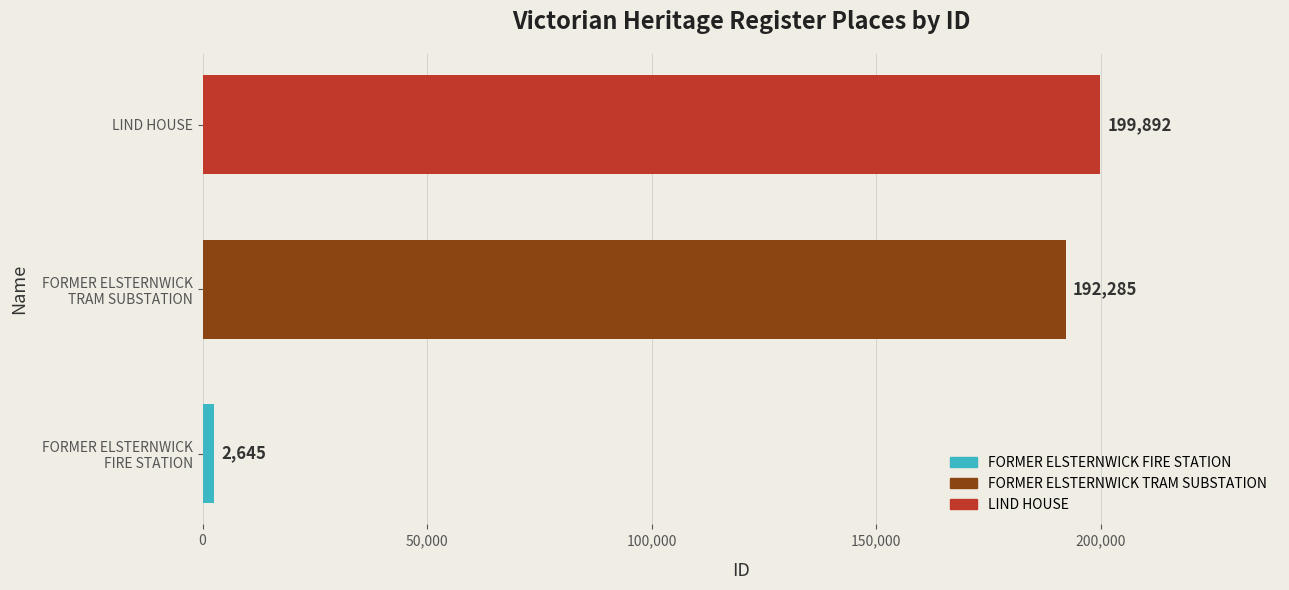

Rank the categories by value from highest to lowest.

LIND HOUSE, FORMER ELSTERNWICK
TRAM SUBSTATION, FORMER ELSTERNWICK
FIRE STATION